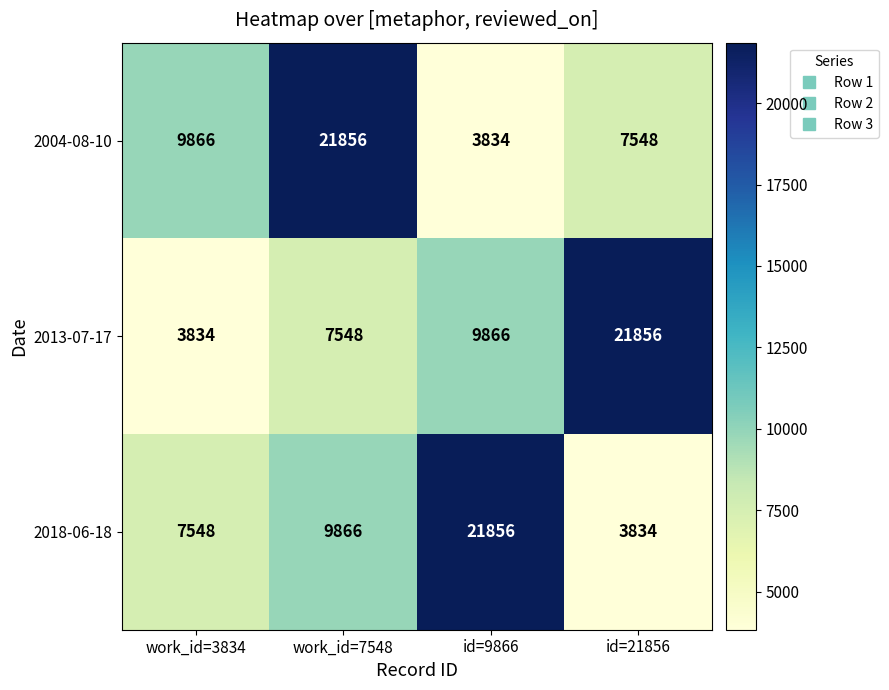

At which label is 2018-06-18 closest to 12845?

work_id=7548